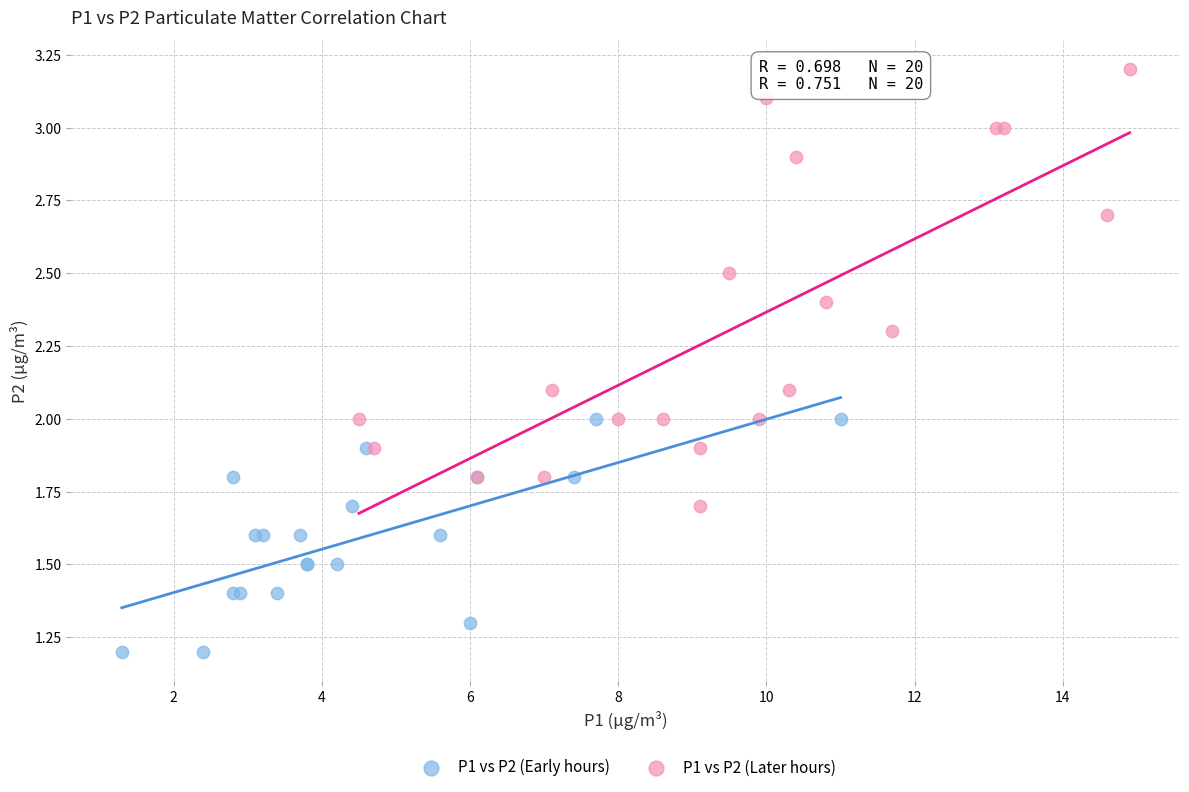

Which series has the widest spread of Y values?

P1 vs P2 (Later hours)